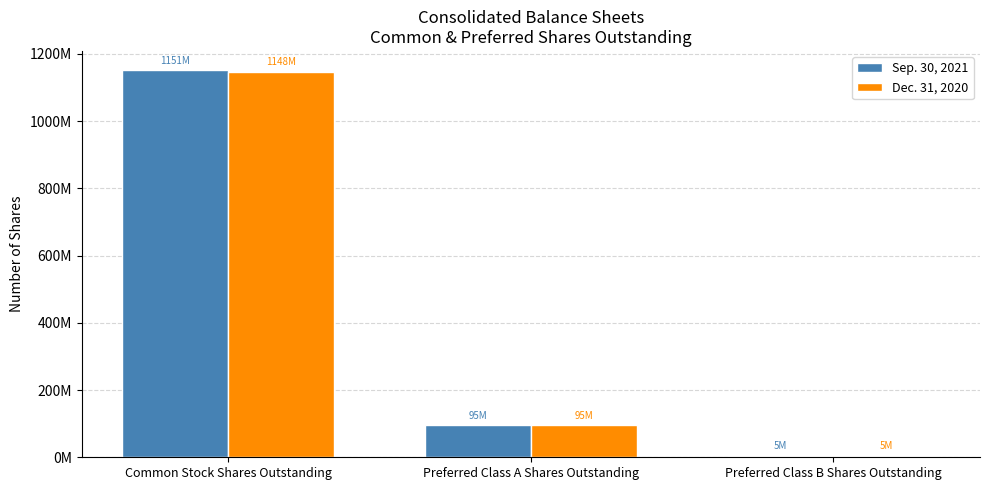

What is the highest value of the Dec. 31, 2020 series?

1147698199